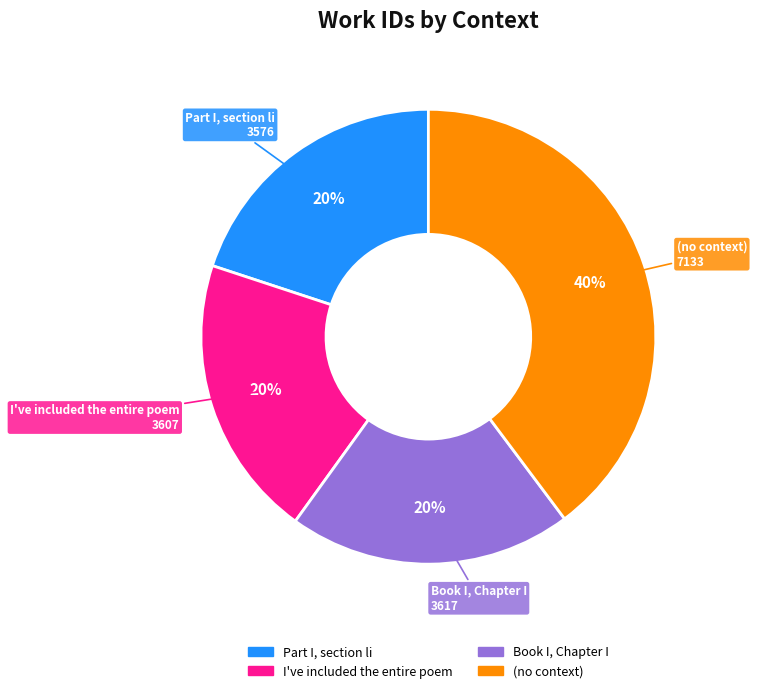

What is the ratio of the value at Book I, Chapter I to the value at Part I, section li?

1.0